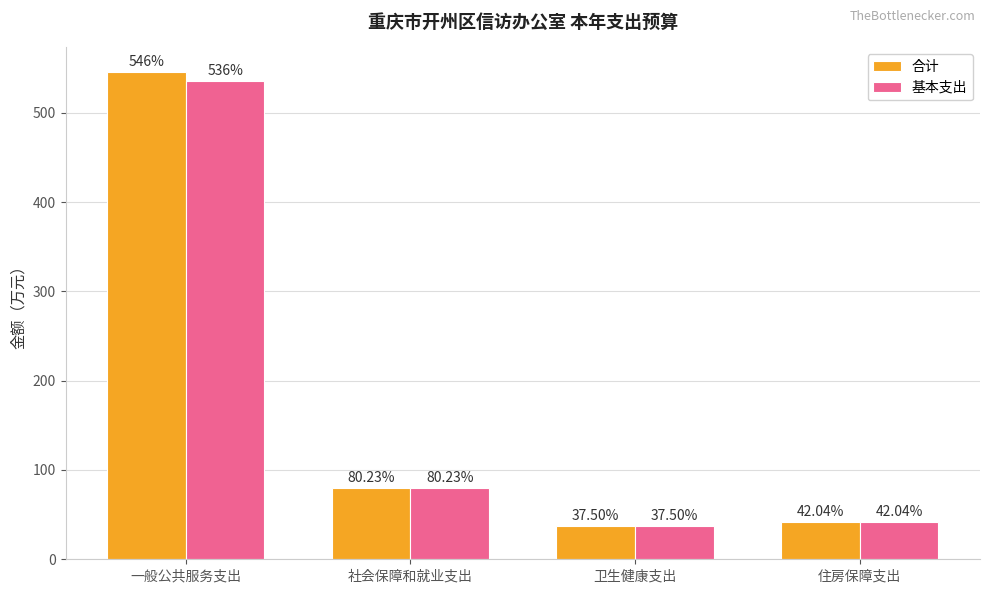

At which label is 合计 closest to 291?

社会保障和就业支出